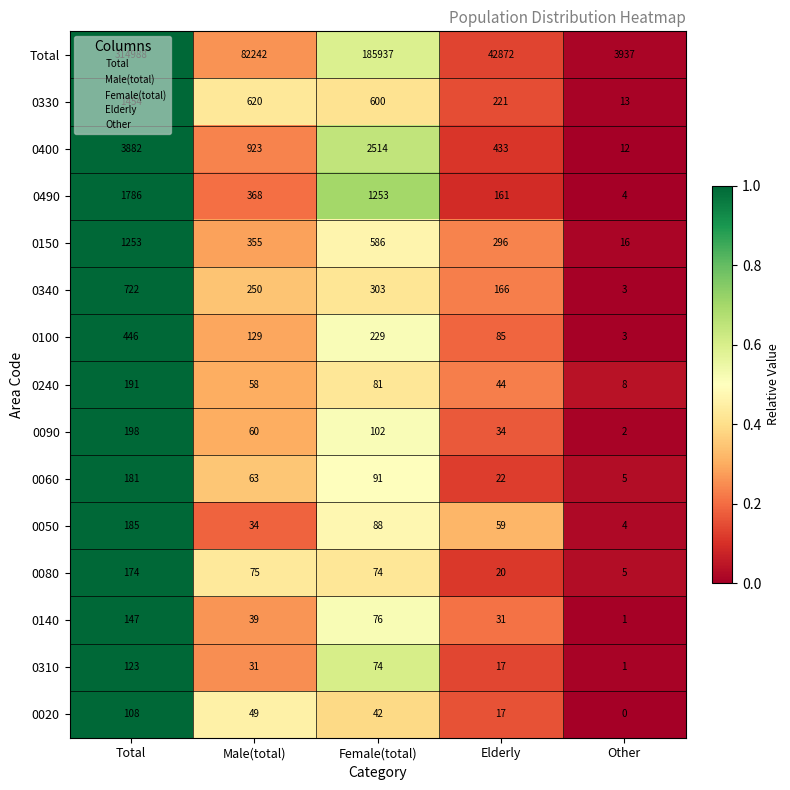

Where is 0090 nearest to the value 100?

Female(total)